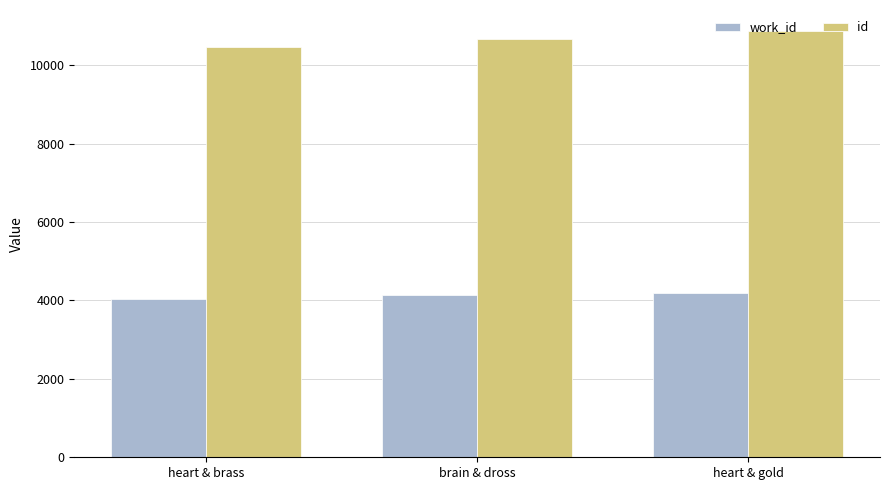

The value of work_id at heart & brass is 1484. True or false?

False